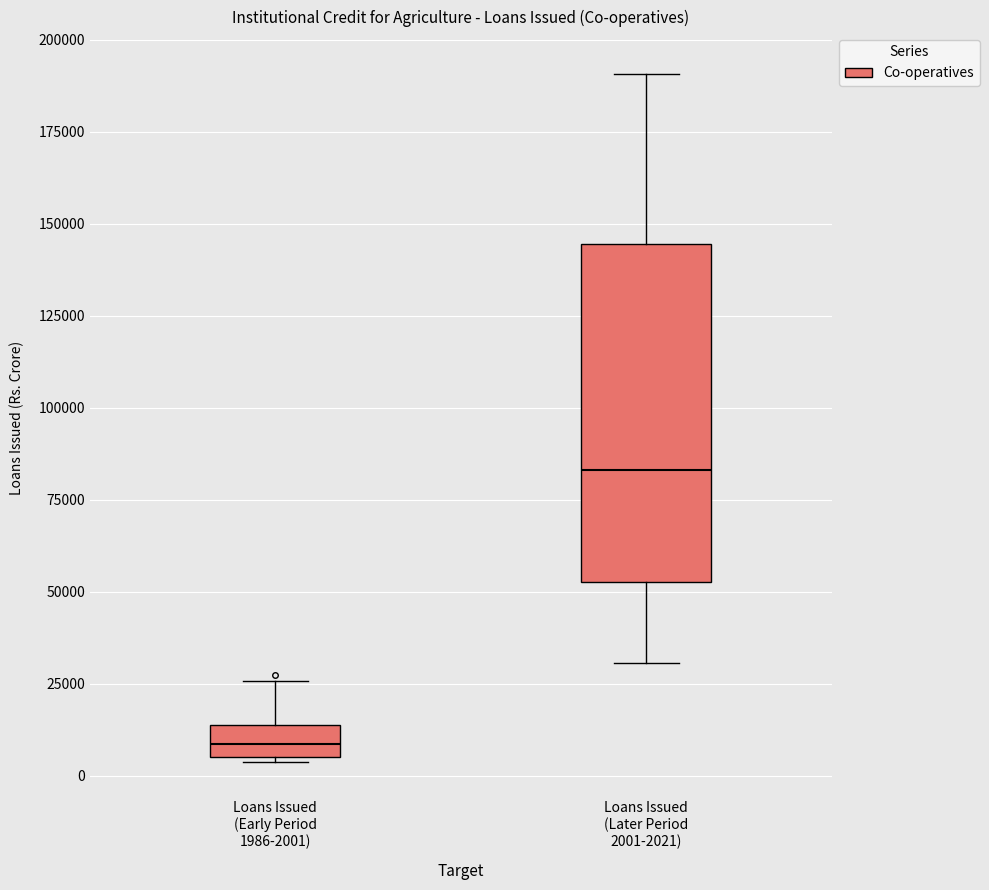

Comparing the boxes themselves (not the whiskers), which one is the tallest?

Loans Issued (Later Period 2001-2021)